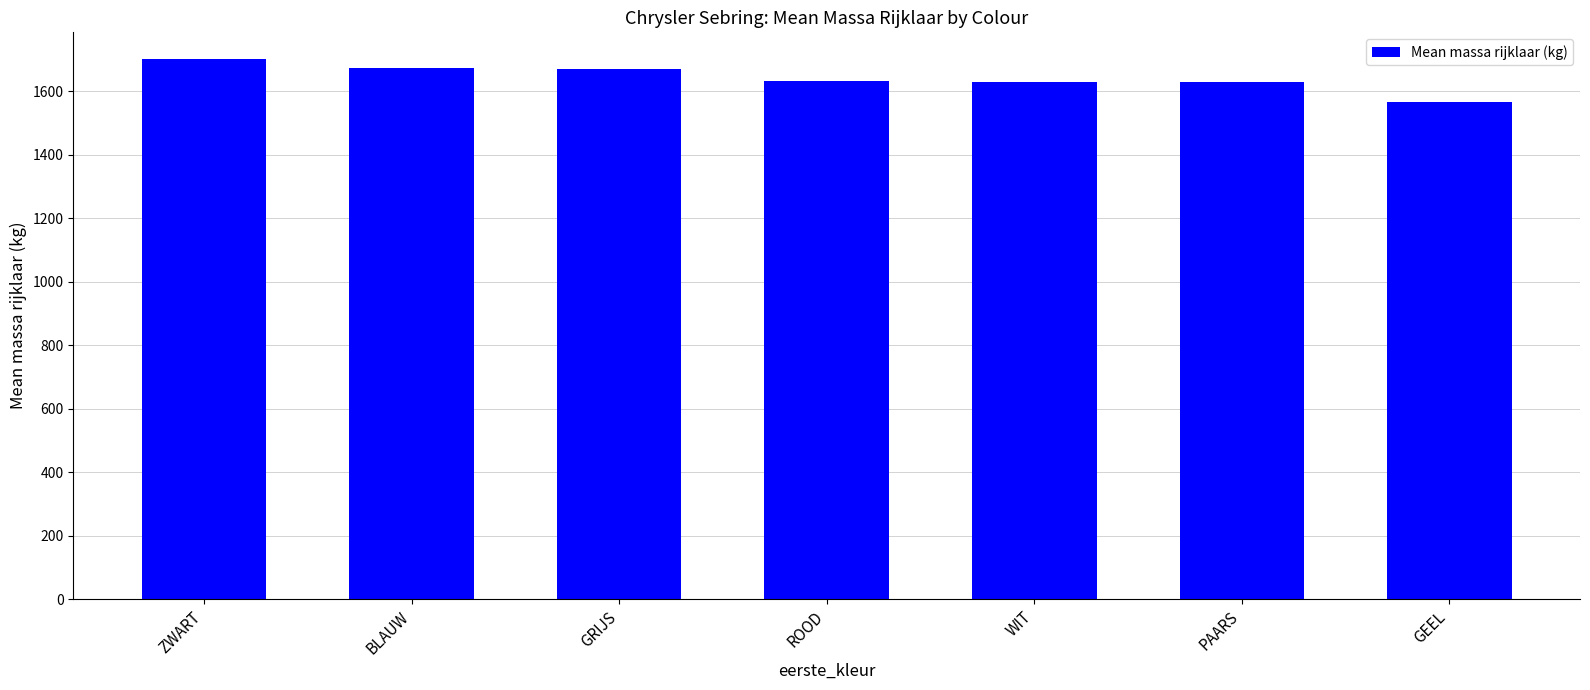

Which category has the lowest value across all series?

GEEL